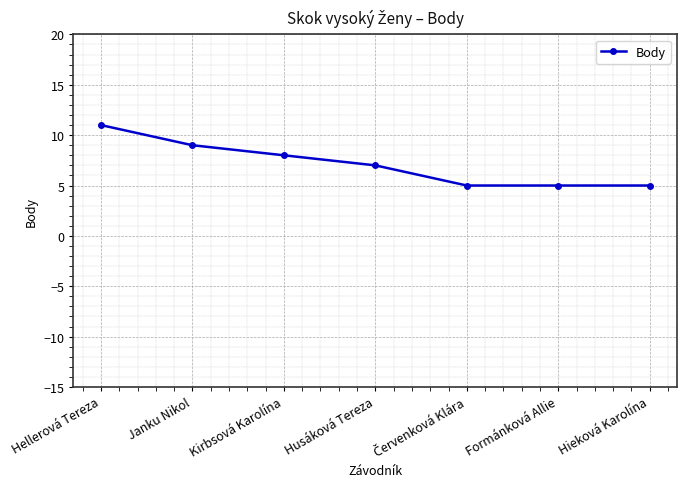

Reading left to right, transcribe all the data shown in this chart.

11	9	8	7	5	5	5